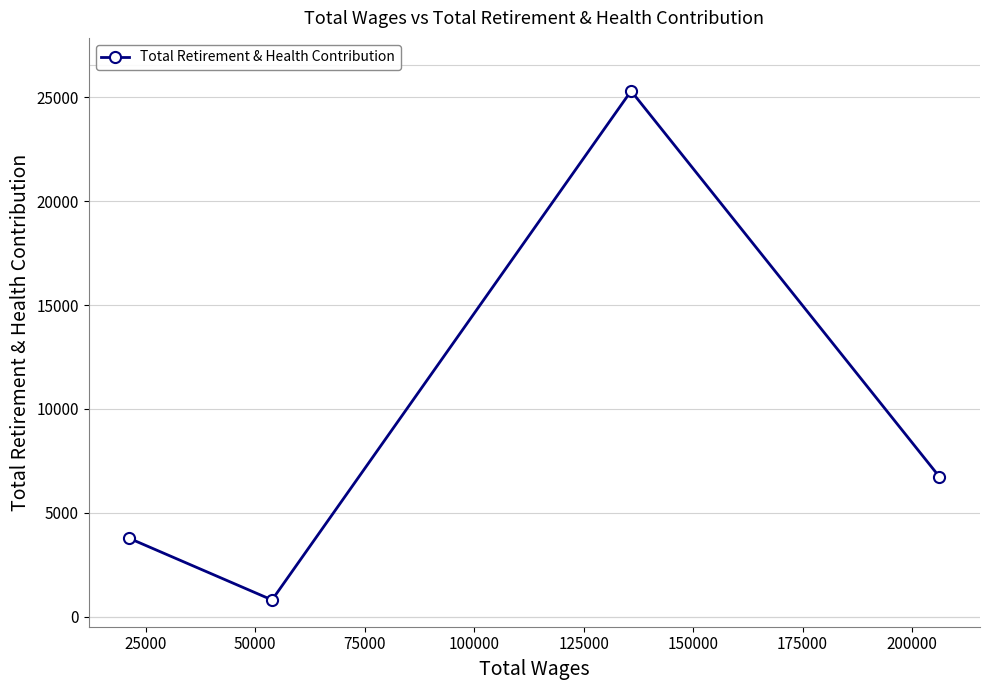

What is the sum of all values?

36613